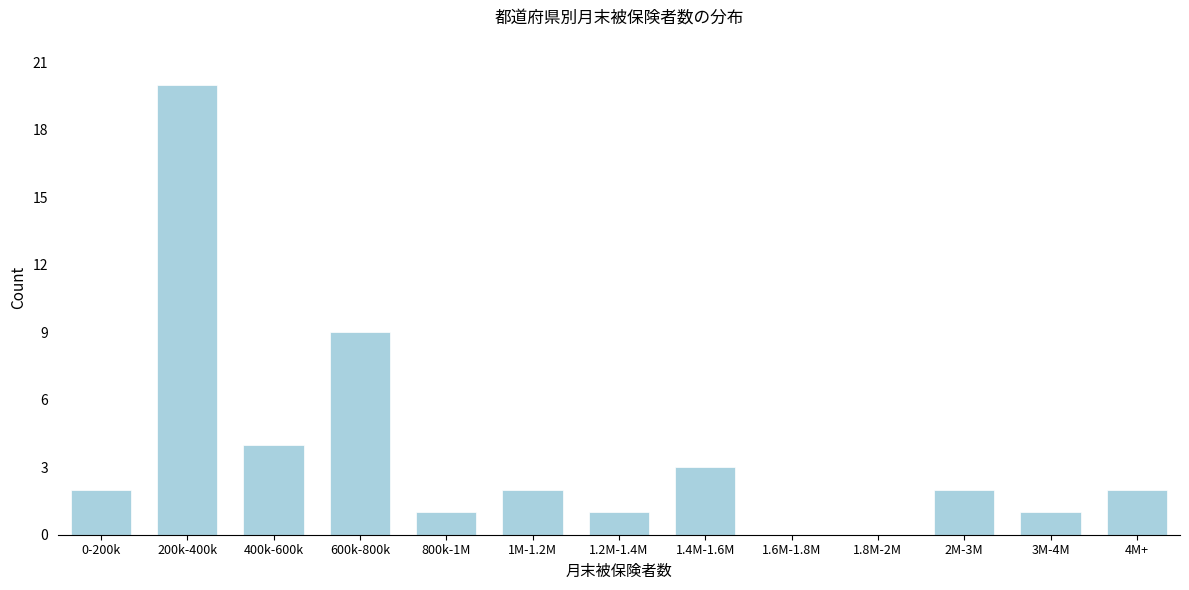

Reading left to right, what are all the values shown in this chart?

0-200k=2	200k-400k=20	400k-600k=4	600k-800k=9	800k-1M=1	1M-1.2M=2	1.2M-1.4M=1	1.4M-1.6M=3	1.6M-1.8M=0	1.8M-2M=0	2M-3M=2	3M-4M=1	4M+=2